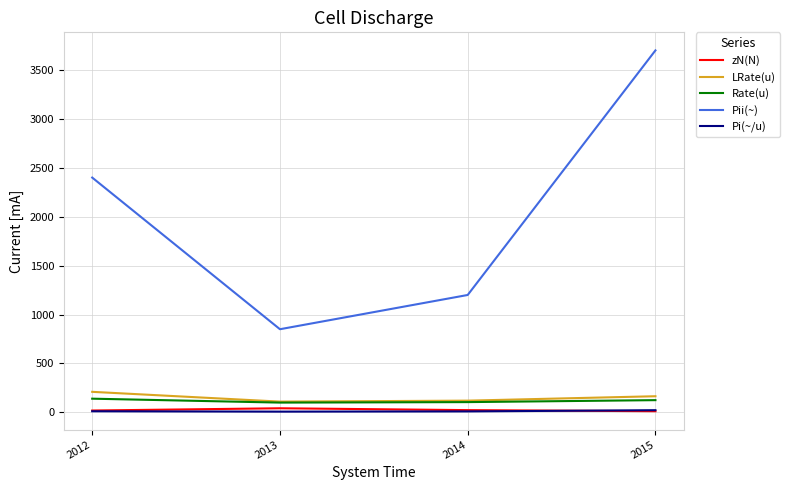

At how many categories does at least one series exceed 3046?

1